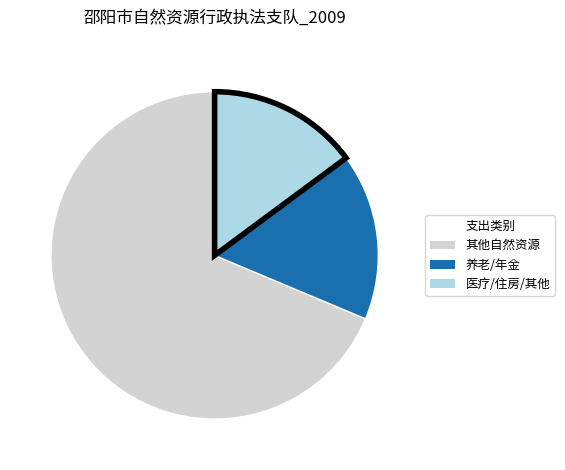

Does any single category account for the majority?

Yes